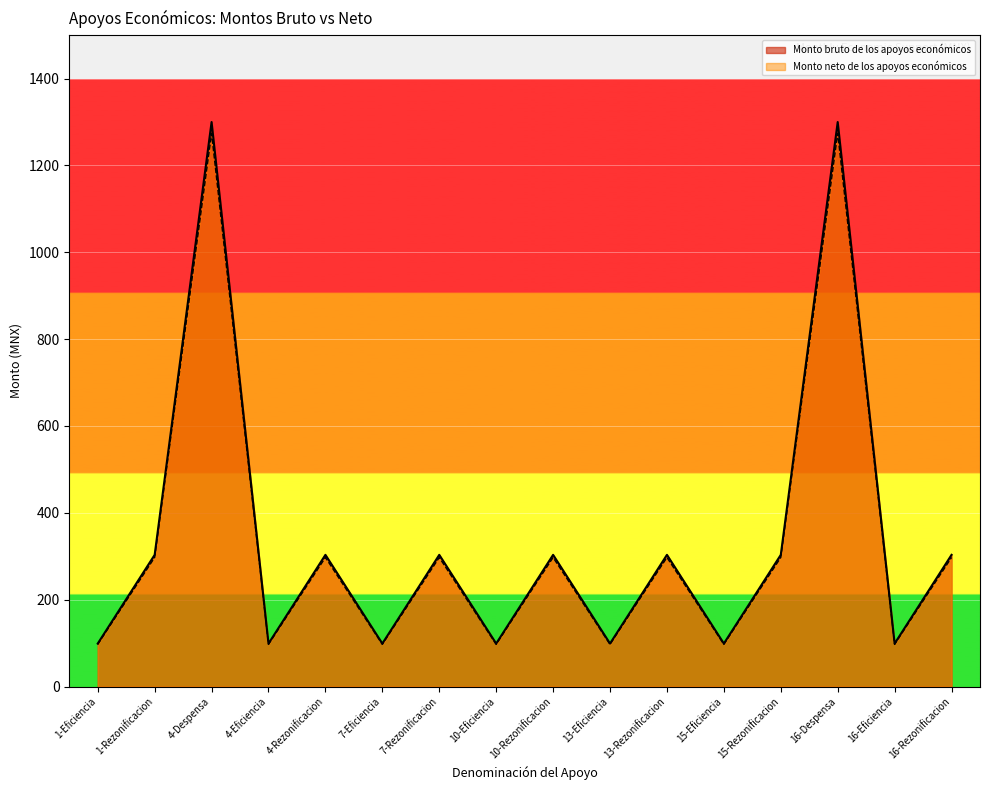

List the series in order of their overall mean, lowest first.

Monto neto de los apoyos económicos, Monto bruto de los apoyos económicos